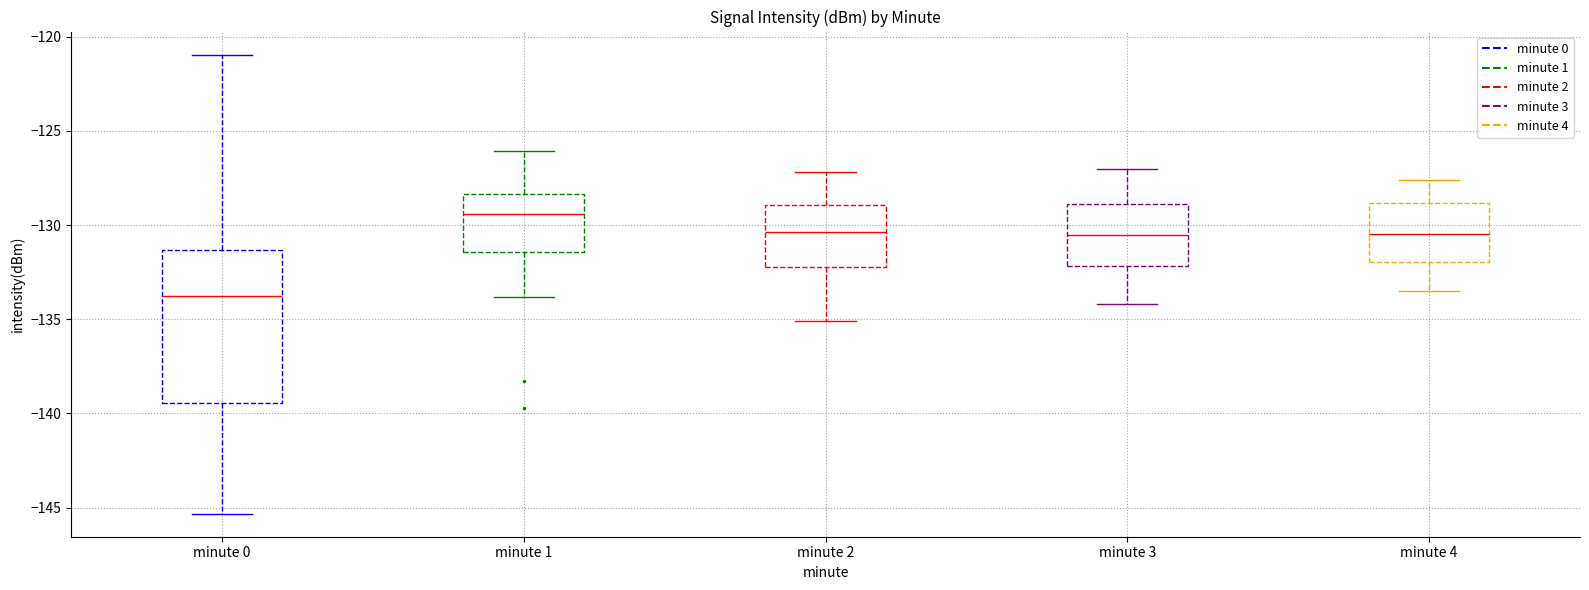

Where is the upper edge of the box for minute 2 on the y-axis? The values are not printed on the chart, so give them approximately, as read against the axis.

-129.0